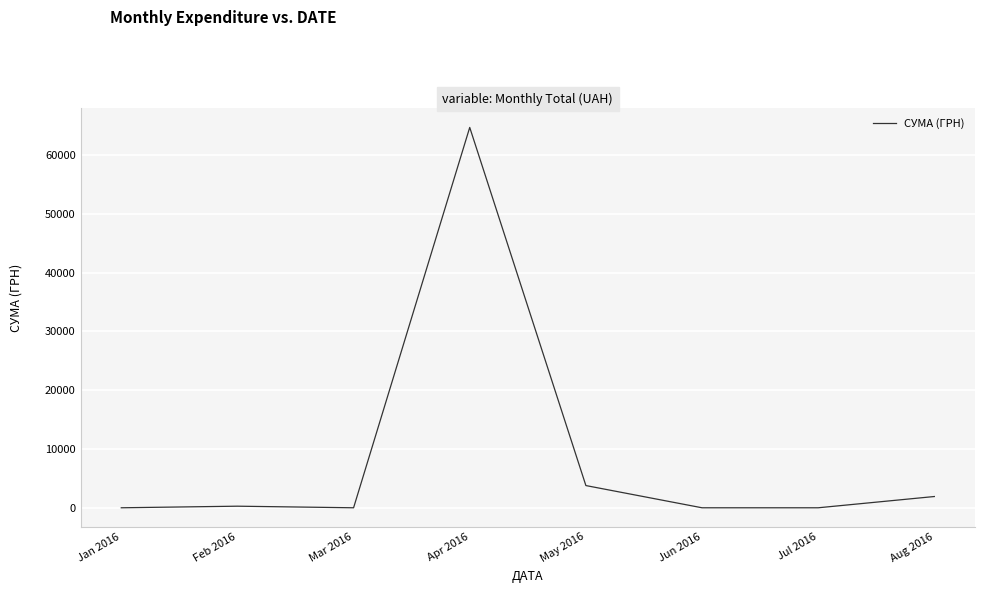

At which label does the data first exceed 271?

Feb 2016